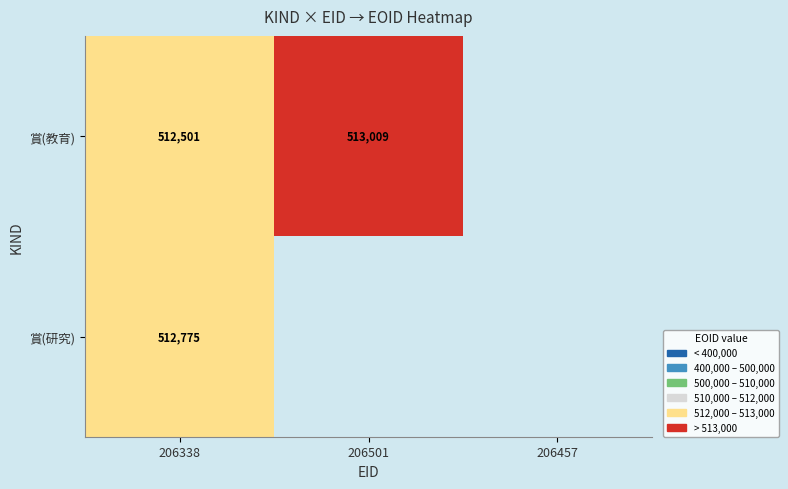

Rank the series at 206338 from highest to lowest value.

賞(研究), 賞(教育)